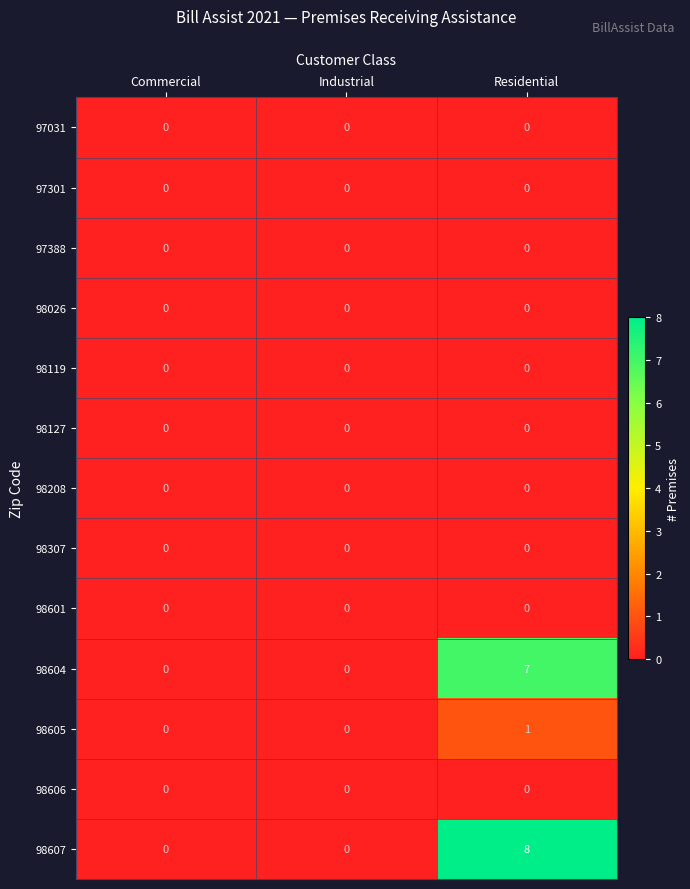

At which category is the sum across all series the highest?

Residential